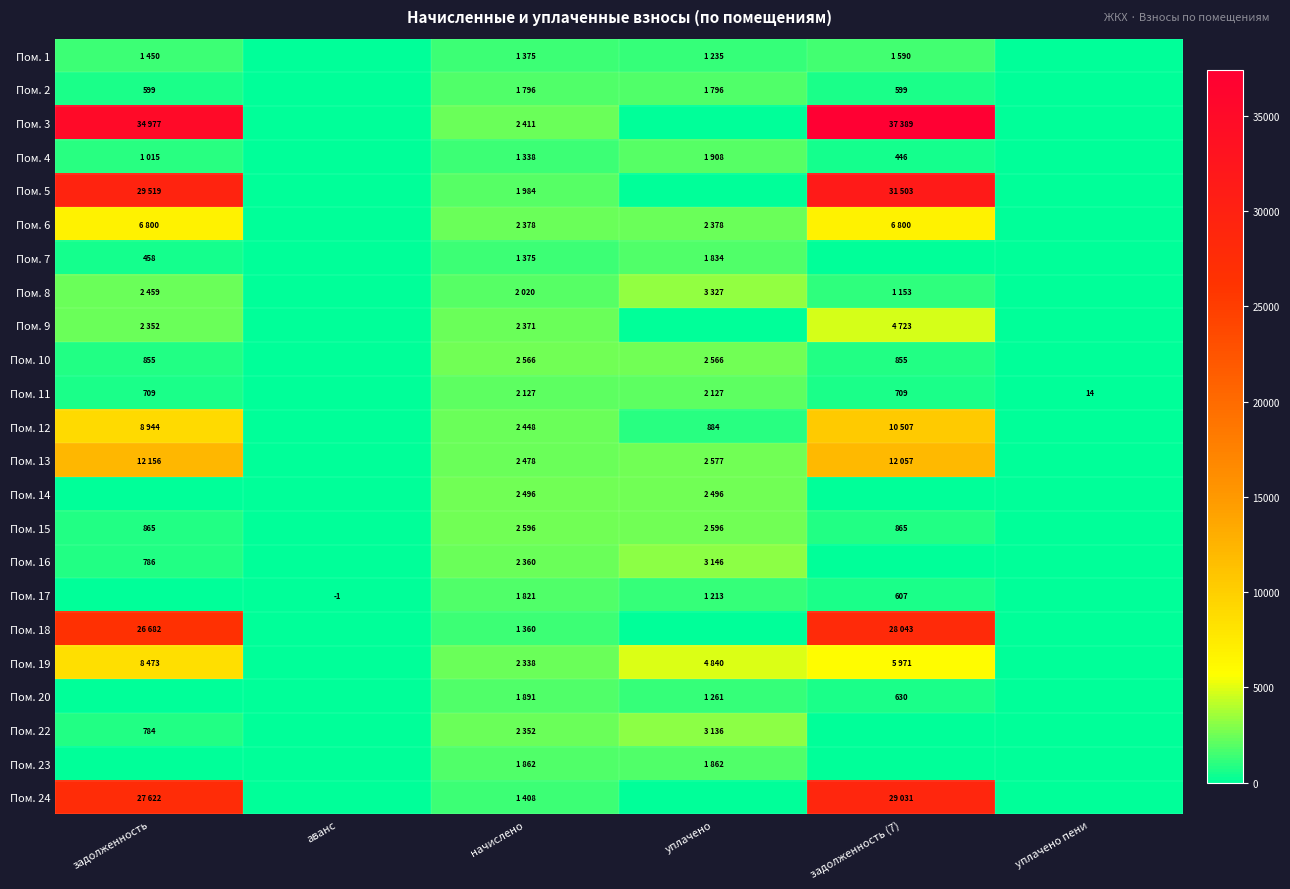

What is the difference between the maximum and minimum values in the Пом. 10 series?

2566.1